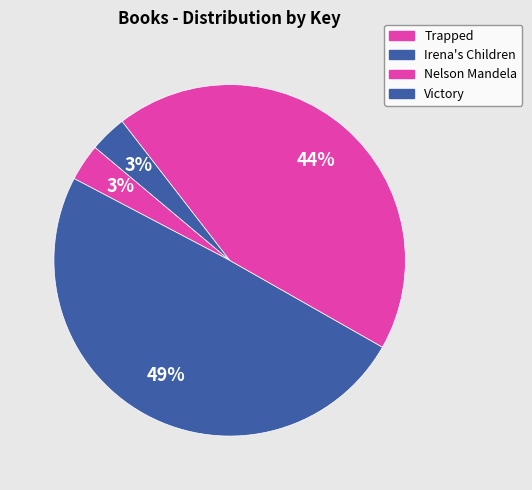

How many segments does this pie chart have?

4